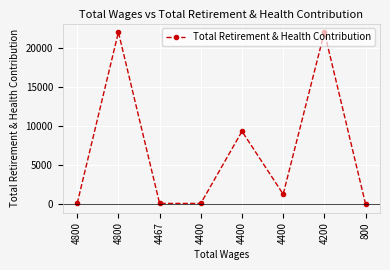

How many lines are shown in the chart?

1